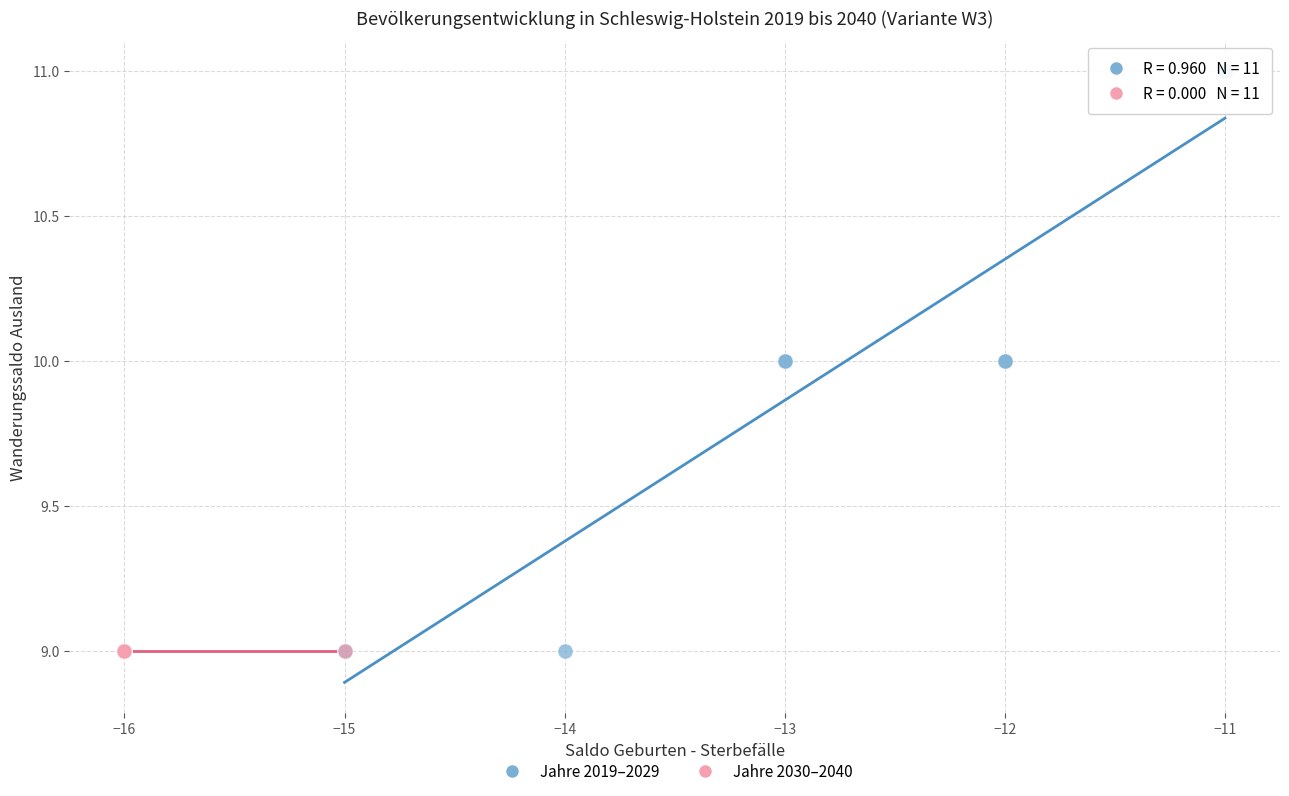

Which series reaches the maximum Y coordinate?

Jahre 2019–2029